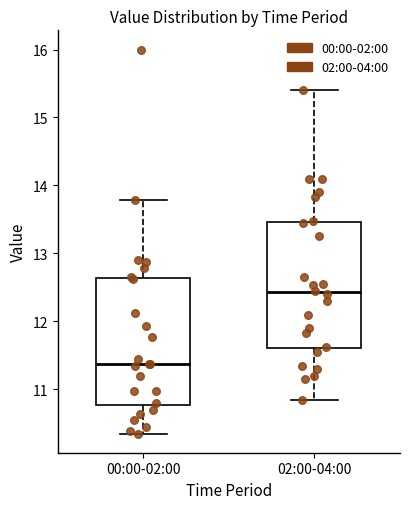

Which box has the lowest median line?

00:00-02:00